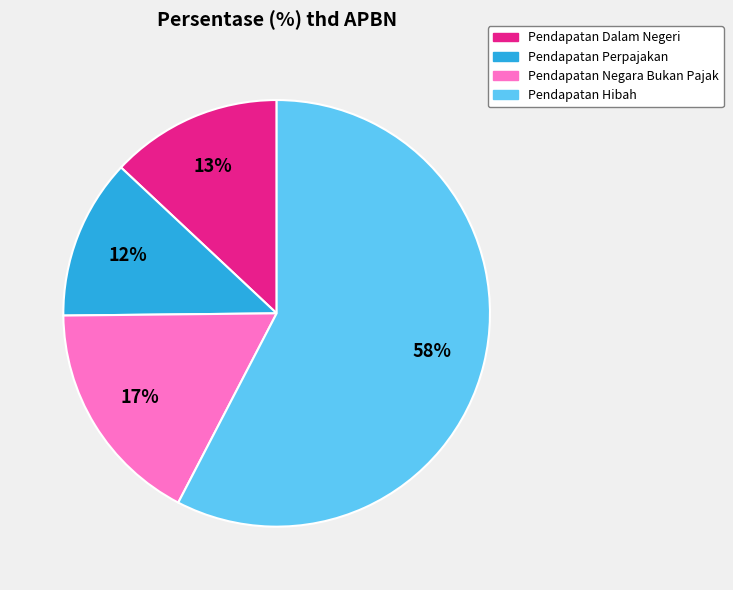

The Pendapatan Negara Bukan Pajak slice represents 29% of the pie. True or false?

False